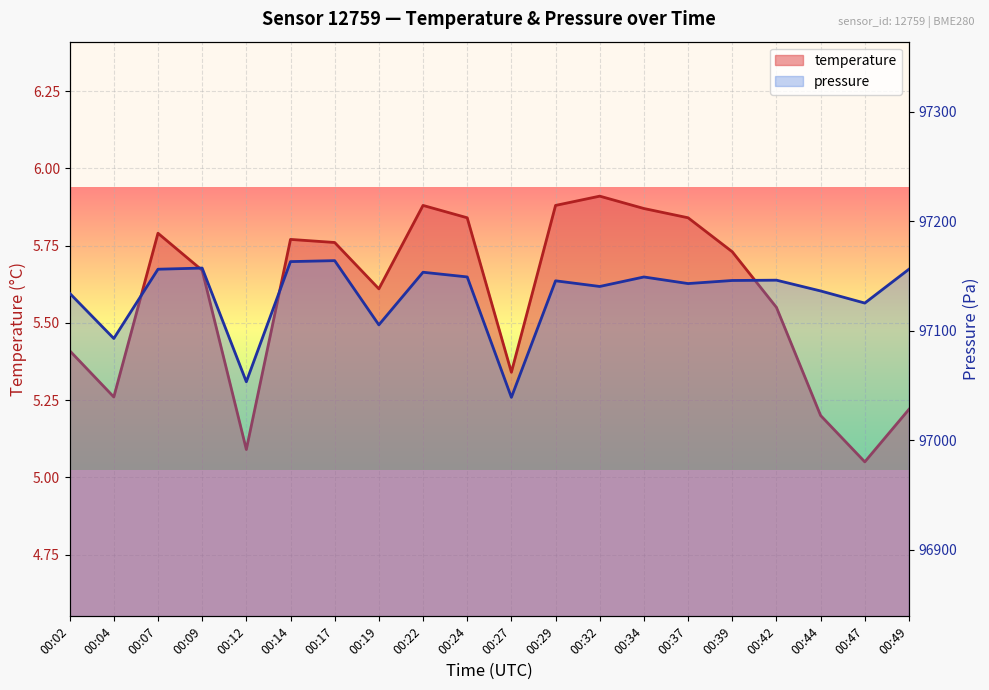

Which series has the largest total across all categories?

pressure